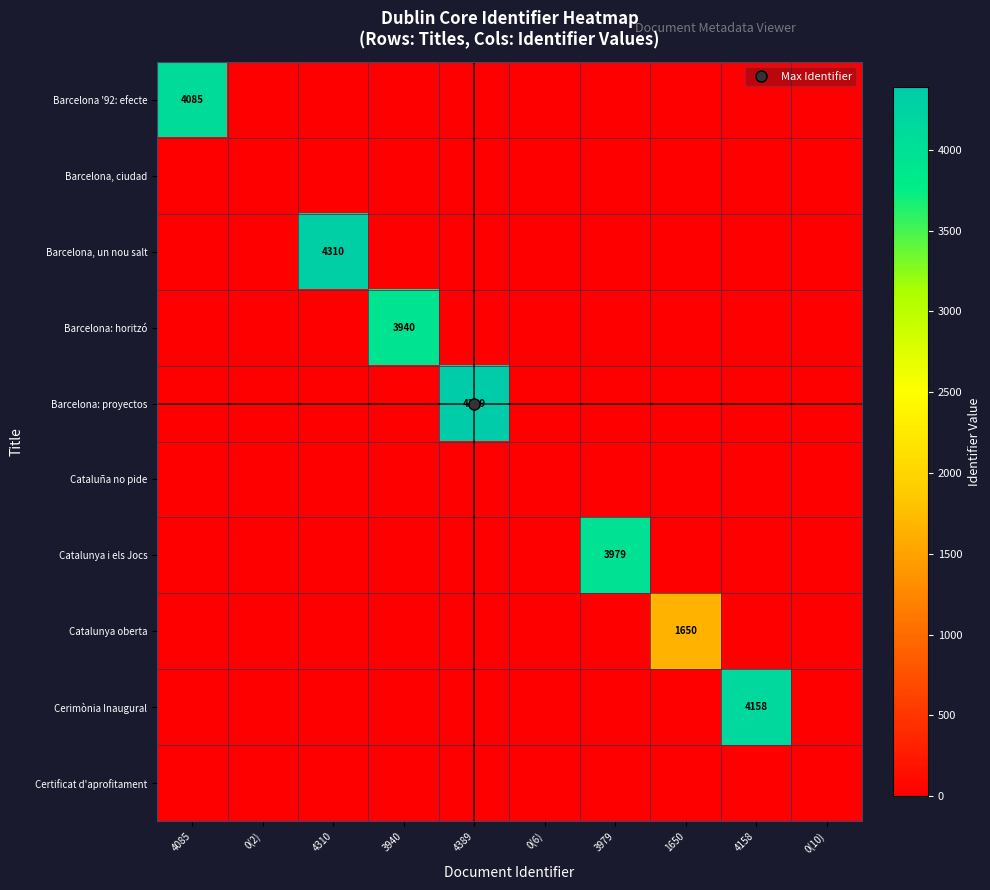

What is the average value of the Barcelona '92: efecte series?

408